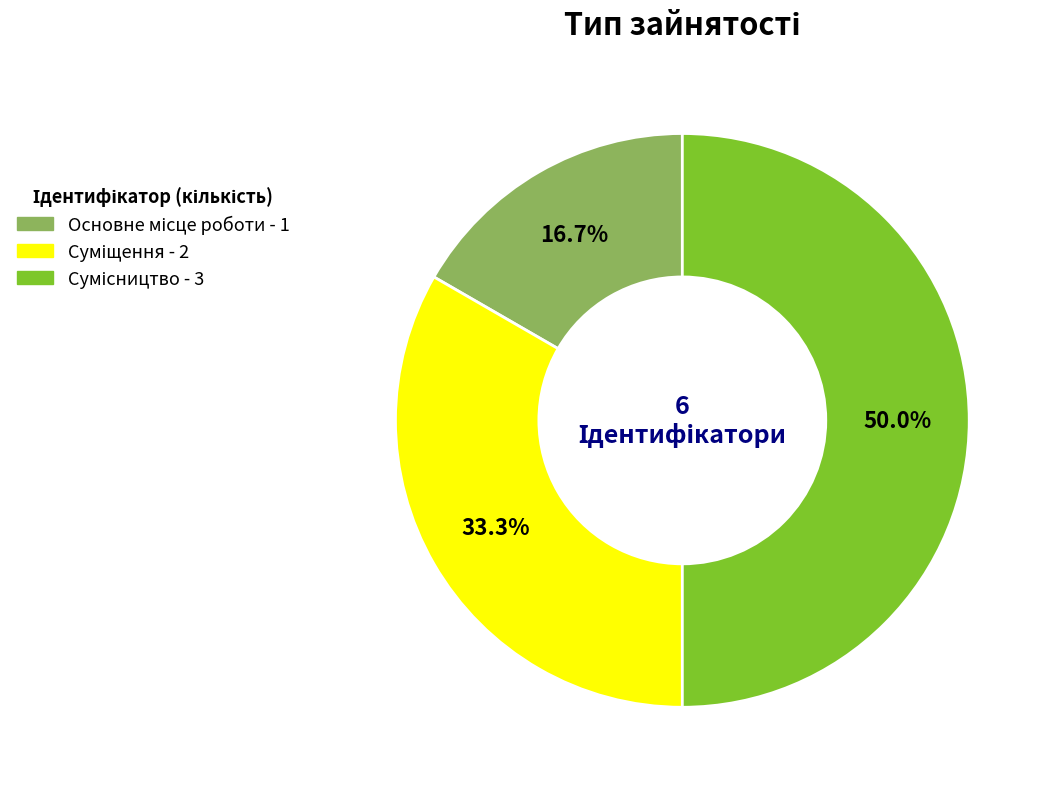

To the nearest percent, what percentage of the pie is Сумісництво?

50%